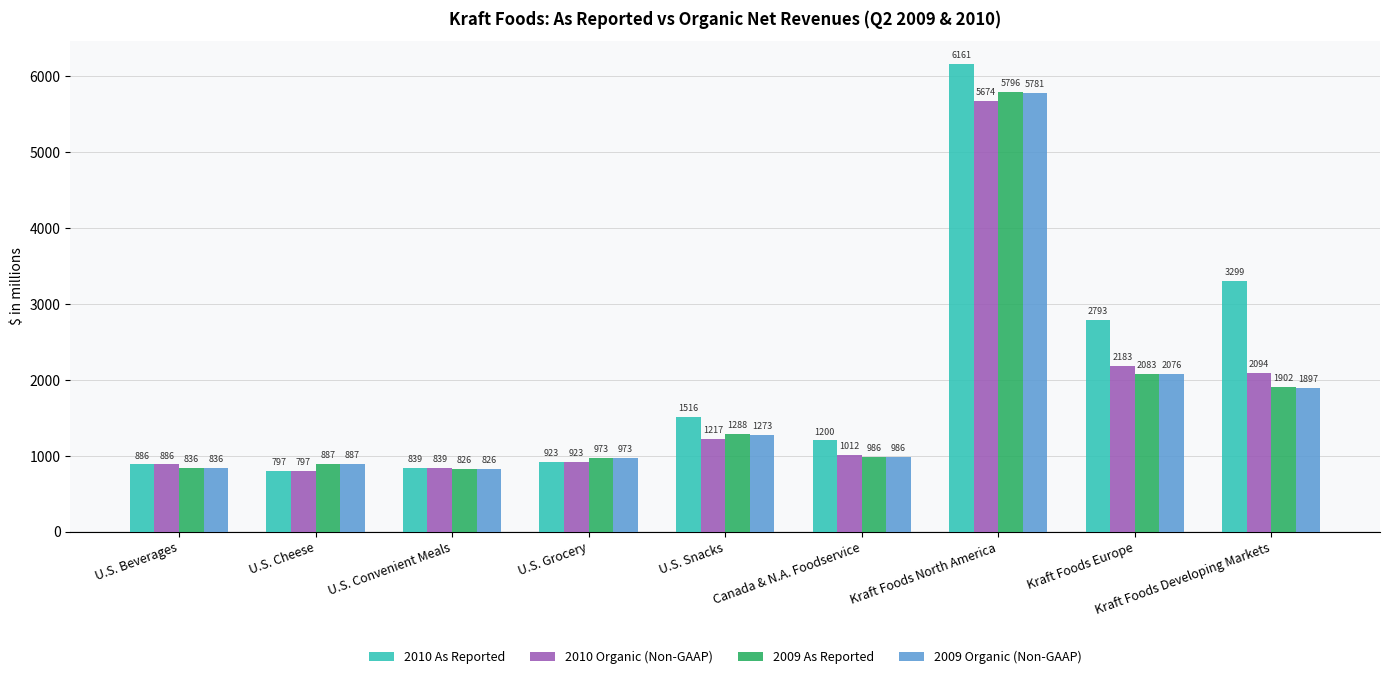

What is the label of the 4th bar from the left?

U.S. Grocery